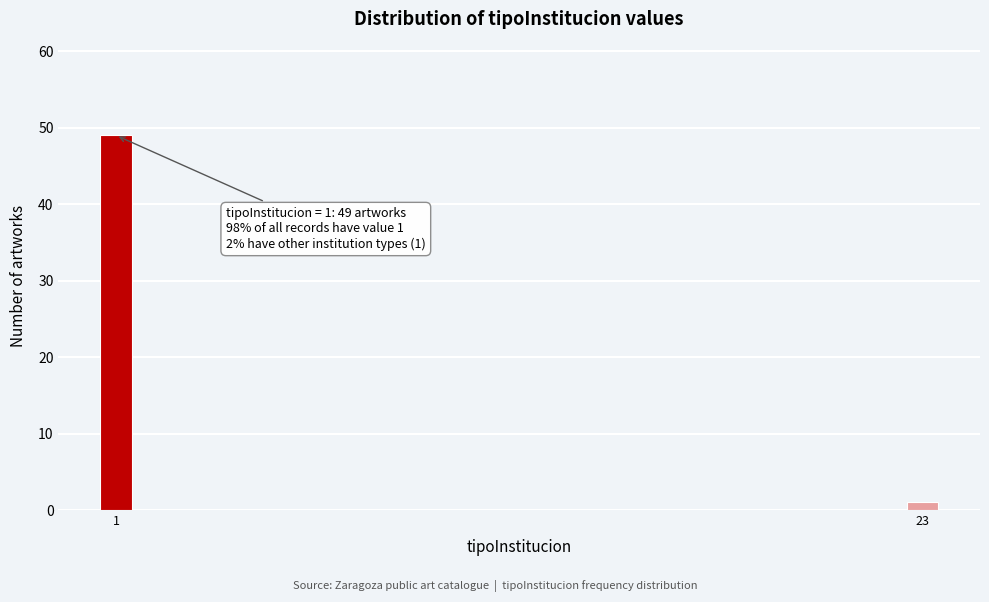

Reading left to right, transcribe all the data shown in this chart.

49	1